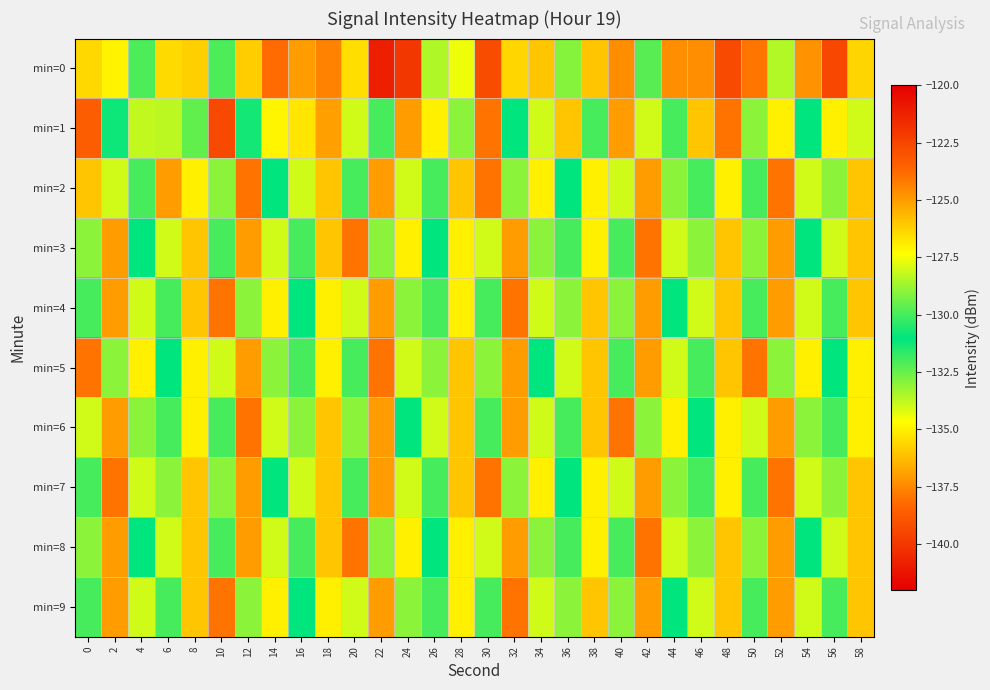

Reading right to left, what are all the values shown in this chart?

min=0: 58=-126.3	56=-139.4	54=-124.7	52=-128.4	50=-124.1	48=-122.7	46=-124.6	44=-137.3	42=-129.7	40=-124.6	38=-126.0	36=-129.1	34=-126.0	32=-135.6	30=-122.8	28=-127.6	26=-128.5	24=-122.0	22=-140.9	20=-135.4	18=-124.4	16=-137.0	14=-138.2	12=-126.2	10=-129.9	8=-126.2	6=-126.5	4=-129.9	2=-127.1	0=-135.6
min=1: 58=-128.0	56=-135.0	54=-131.0	52=-127.0	50=-129.0	48=-124.0	46=-126.0	44=-132.0	42=-128.0	40=-125.0	38=-130.0	36=-126.0	34=-128.0	32=-131.0	30=-124.0	28=-129.0	26=-127.0	24=-125.0	22=-130.0	20=-128.0	18=-125.1	16=-126.7	14=-134.9	12=-131.3	10=-122.6	8=-129.6	6=-128.3	4=-133.8	2=-130.8	0=-123.4
min=2: 58=-126.0	56=-133.0	54=-128.0	52=-124.0	50=-130.0	48=-127.0	46=-132.0	44=-129.0	42=-125.0	40=-128.0	38=-135.0	36=-131.0	34=-127.0	32=-129.0	30=-124.0	28=-126.0	26=-132.0	24=-128.0	22=-125.0	20=-130.0	18=-126.0	16=-128.0	14=-131.0	12=-124.0	10=-129.0	8=-127.0	6=-125.0	4=-130.0	2=-128.0	0=-126.0
min=3: 58=-126.0	56=-128.0	54=-131.0	52=-125.0	50=-129.0	48=-126.0	46=-133.0	44=-128.0	42=-124.0	40=-130.0	38=-127.0	36=-132.0	34=-129.0	32=-125.0	30=-128.0	28=-135.0	26=-131.0	24=-127.0	22=-129.0	20=-124.0	18=-126.0	16=-132.0	14=-128.0	12=-125.0	10=-130.0	8=-126.0	6=-128.0	4=-131.0	2=-125.0	0=-129.0
min=4: 58=-126.0	56=-132.0	54=-128.0	52=-125.0	50=-130.0	48=-126.0	46=-128.0	44=-131.0	42=-125.0	40=-129.0	38=-126.0	36=-133.0	34=-128.0	32=-124.0	30=-130.0	28=-127.0	26=-132.0	24=-129.0	22=-125.0	20=-128.0	18=-135.0	16=-131.0	14=-127.0	12=-129.0	10=-124.0	8=-126.0	6=-132.0	4=-128.0	2=-125.0	0=-130.0
min=5: 58=-135.0	56=-131.0	54=-127.0	52=-129.0	50=-124.0	48=-126.0	46=-132.0	44=-128.0	42=-125.0	40=-130.0	38=-126.0	36=-128.0	34=-131.0	32=-125.0	30=-129.0	28=-126.0	26=-133.0	24=-128.0	22=-124.0	20=-130.0	18=-127.0	16=-132.0	14=-129.0	12=-125.0	10=-128.0	8=-135.0	6=-131.0	4=-127.0	2=-129.0	0=-124.0
min=6: 58=-127.0	56=-132.0	54=-129.0	52=-125.0	50=-128.0	48=-135.0	46=-131.0	44=-127.0	42=-129.0	40=-124.0	38=-126.0	36=-132.0	34=-128.0	32=-125.0	30=-130.0	28=-126.0	26=-128.0	24=-131.0	22=-125.0	20=-129.0	18=-126.0	16=-133.0	14=-128.0	12=-124.0	10=-130.0	8=-127.0	6=-132.0	4=-129.0	2=-125.0	0=-128.0
min=7: 58=-126.0	56=-133.0	54=-128.0	52=-124.0	50=-130.0	48=-127.0	46=-132.0	44=-129.0	42=-125.0	40=-128.0	38=-135.0	36=-131.0	34=-127.0	32=-129.0	30=-124.0	28=-126.0	26=-132.0	24=-128.0	22=-125.0	20=-130.0	18=-126.0	16=-128.0	14=-131.0	12=-125.0	10=-129.0	8=-126.0	6=-133.0	4=-128.0	2=-124.0	0=-130.0
min=8: 58=-126.0	56=-128.0	54=-131.0	52=-125.0	50=-129.0	48=-126.0	46=-133.0	44=-128.0	42=-124.0	40=-130.0	38=-127.0	36=-132.0	34=-129.0	32=-125.0	30=-128.0	28=-135.0	26=-131.0	24=-127.0	22=-129.0	20=-124.0	18=-126.0	16=-132.0	14=-128.0	12=-125.0	10=-130.0	8=-126.0	6=-128.0	4=-131.0	2=-125.0	0=-129.0
min=9: 58=-126.0	56=-132.0	54=-128.0	52=-125.0	50=-130.0	48=-126.0	46=-128.0	44=-131.0	42=-125.0	40=-129.0	38=-126.0	36=-133.0	34=-128.0	32=-124.0	30=-130.0	28=-127.0	26=-132.0	24=-129.0	22=-125.0	20=-128.0	18=-135.0	16=-131.0	14=-127.0	12=-129.0	10=-124.0	8=-126.0	6=-132.0	4=-128.0	2=-125.0	0=-130.0